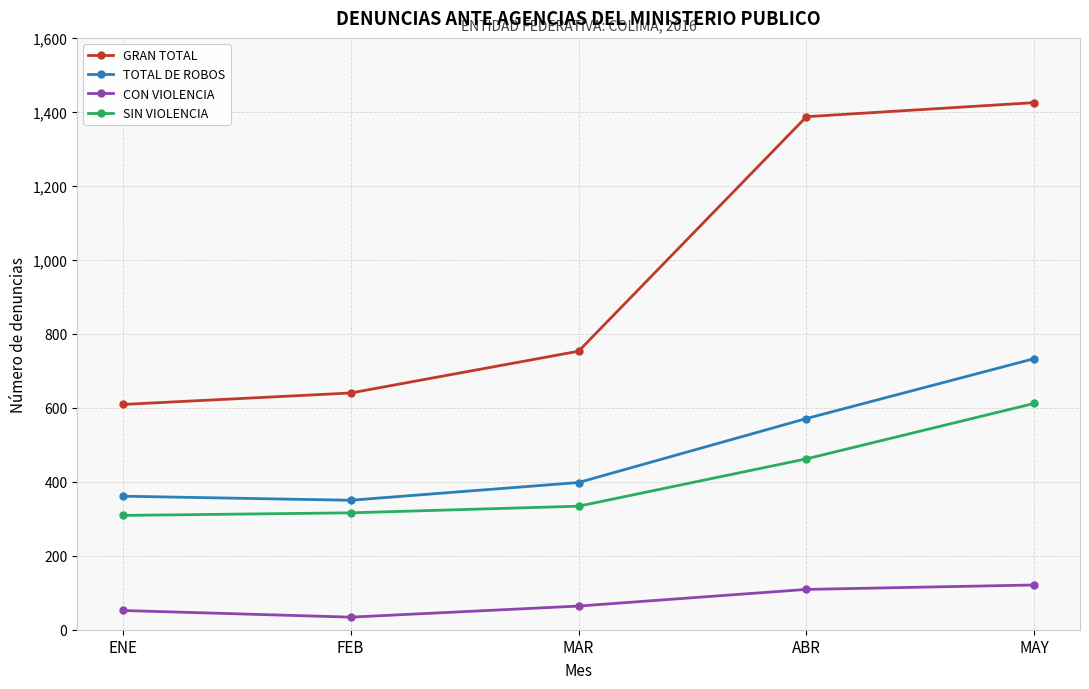

What is the approximate value of CON VIOLENCIA at FEB, to the nearest 10?

30